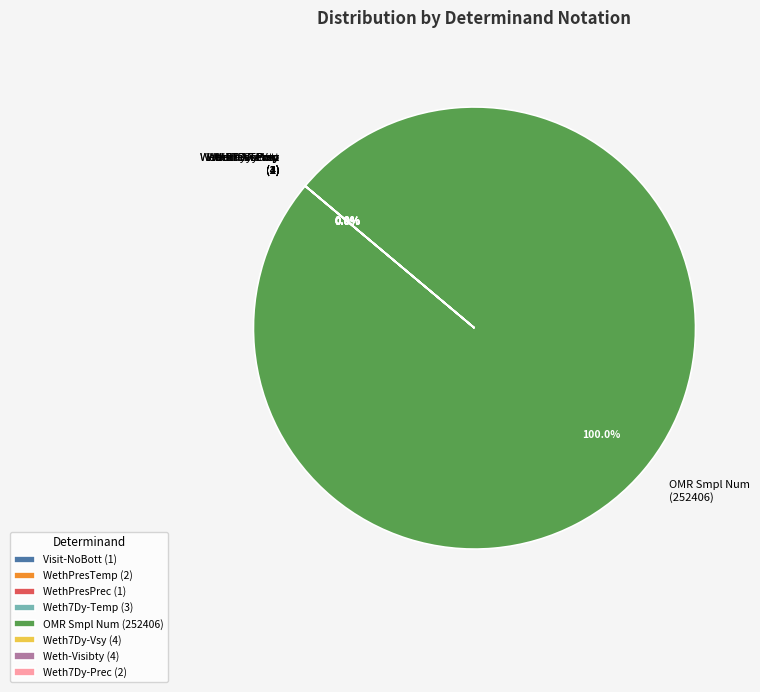

What is the largest slice in the pie chart?

OMR Smpl Num